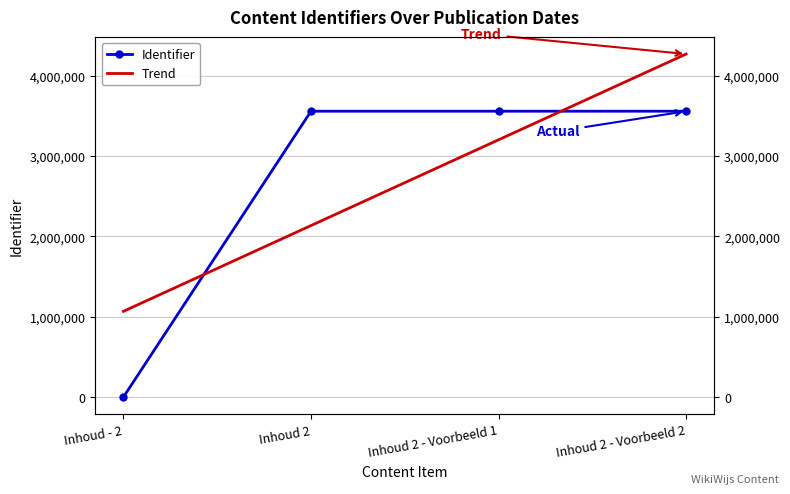

Reading left to right, extract all data points from this chart.

Identifier: Inhoud - 2=0.0	Inhoud 2=3559177.0	Inhoud 2 - Voorbeeld 1=3559179.0	Inhoud 2 - Voorbeeld 2=3559181.0
Trend: Inhoud - 2=1067752.5	Inhoud 2=2135507.0	Inhoud 2 - Voorbeeld 1=3203261.5	Inhoud 2 - Voorbeeld 2=4271016.0